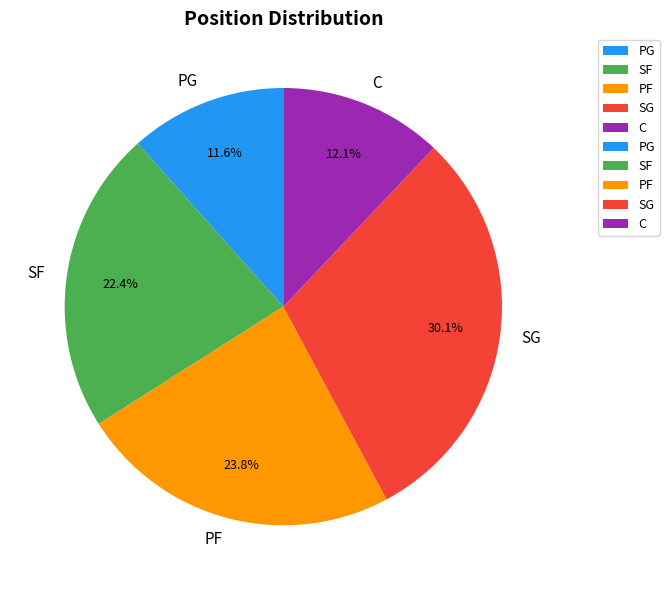

Approximately how many times larger is the value at PG compared to PF?

0.5